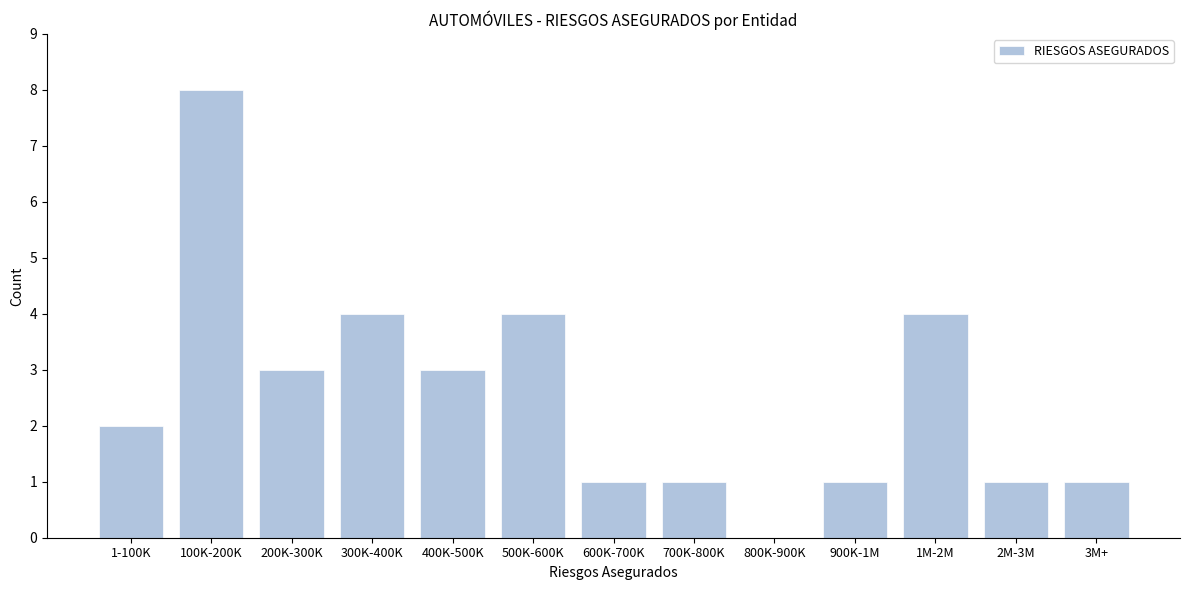

Reading right to left, list all the values displayed in this chart.

3M+=1	2M-3M=1	1M-2M=4	900K-1M=1	800K-900K=0	700K-800K=1	600K-700K=1	500K-600K=4	400K-500K=3	300K-400K=4	200K-300K=3	100K-200K=8	1-100K=2